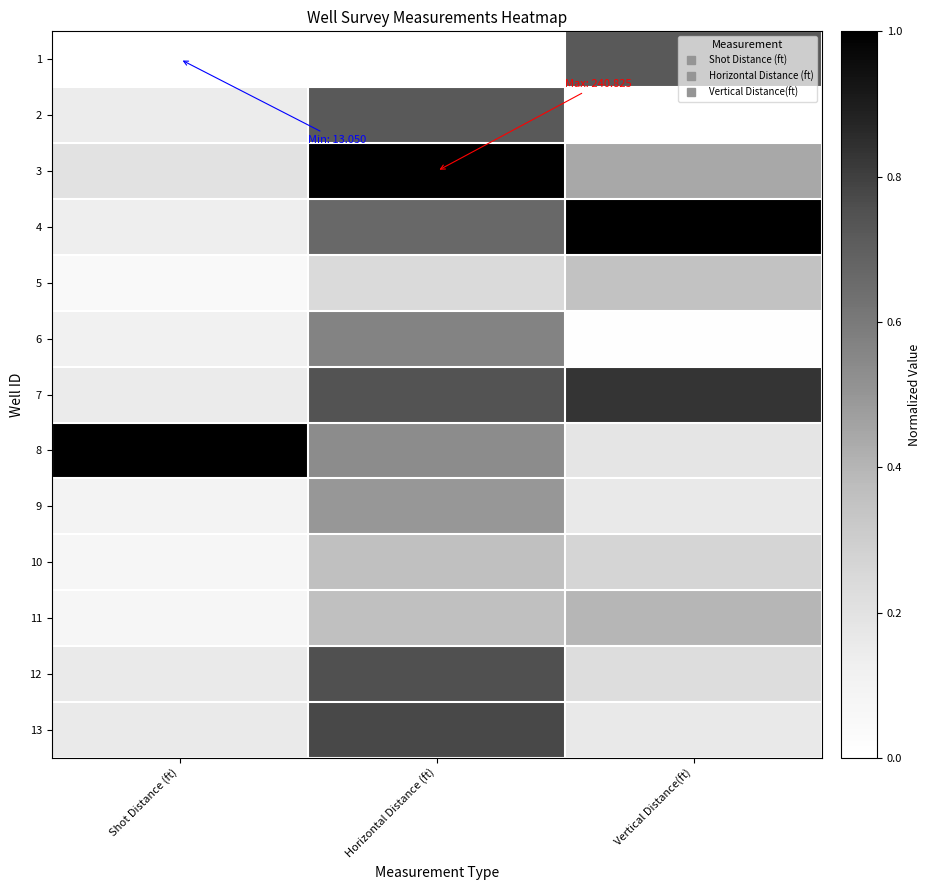

At which category is the sum across all series the highest?

Horizontal Distance (ft)